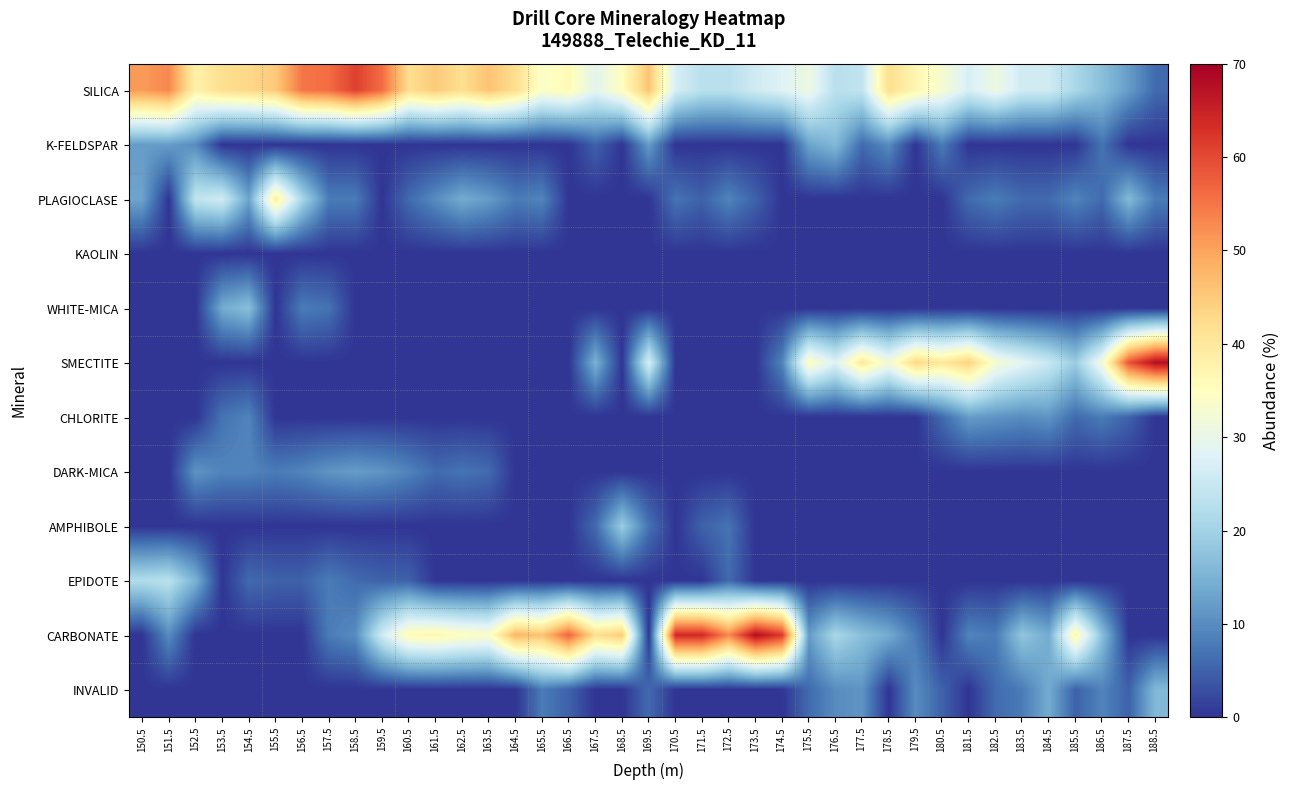

At which category does the chart reach its peak across all series?

188.5